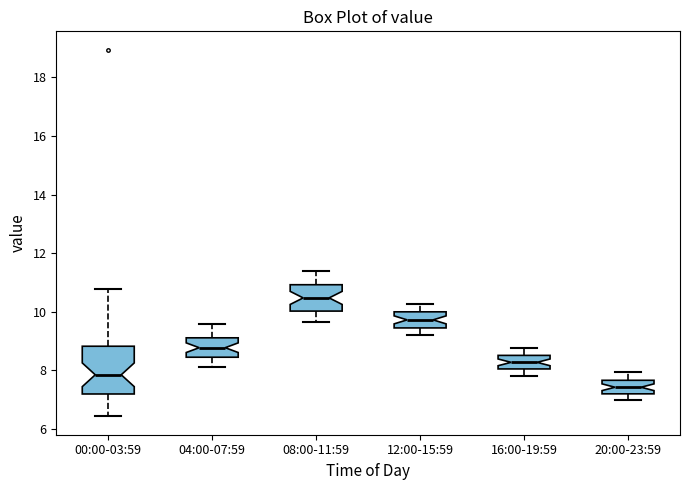

Reading left to right, read every box against the y-axis: the position of its median line, the range the box covers, and the ends of its whiskers. The values are not printed on the chart, so give them approximately, as read against the axis.

00:00-03:59: median 7.8, box 7.2 to 8.8, whiskers 6.4 to 10.8
04:00-07:59: median 8.8, box 8.4 to 9.2, whiskers 8.2 to 9.6
08:00-11:59: median 10.4, box 10.0 to 11.0, whiskers 9.6 to 11.4
12:00-15:59: median 9.8, box 9.4 to 10.0, whiskers 9.2 to 10.2
16:00-19:59: median 8.2, box 8.0 to 8.6, whiskers 7.8 to 8.8
20:00-23:59: median 7.4, box 7.2 to 7.6, whiskers 7.0 to 8.0